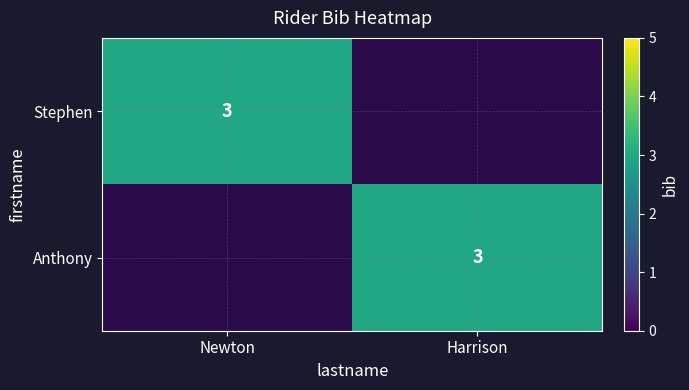

Is it true that Anthony equals 4 at Harrison?

False